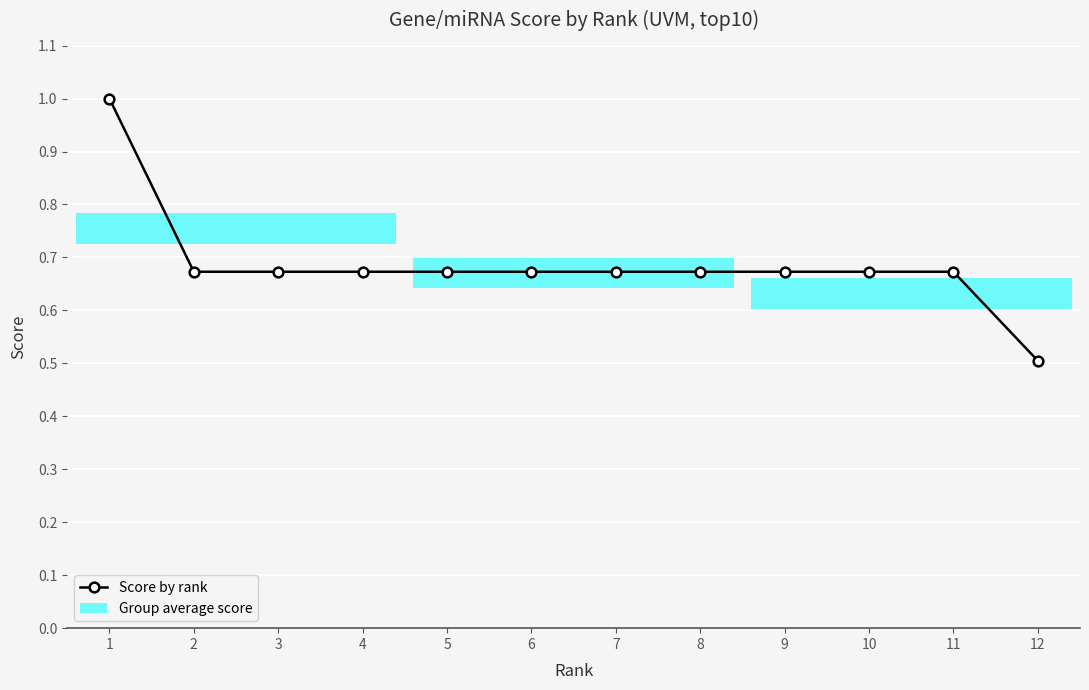

Which has a higher value, 4 or 8?

4